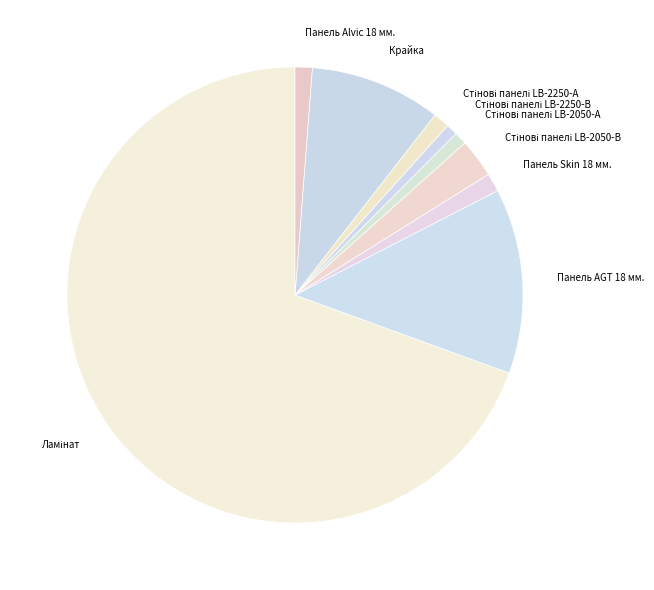

Does any single category account for the majority?

Yes